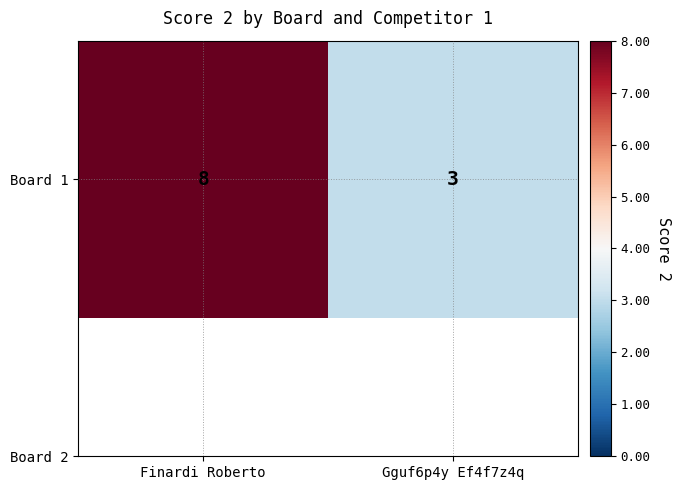

Which category has the highest value across all series?

Finardi Roberto